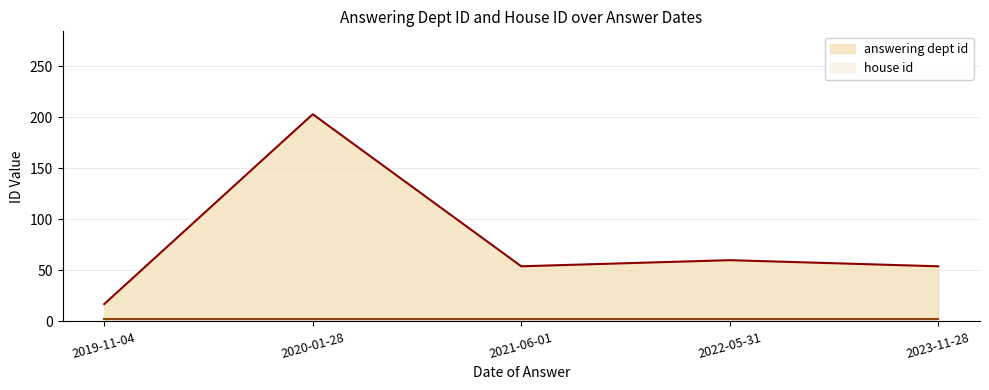

What is the sum of the values at 2020-01-28 and 2021-06-01?

257